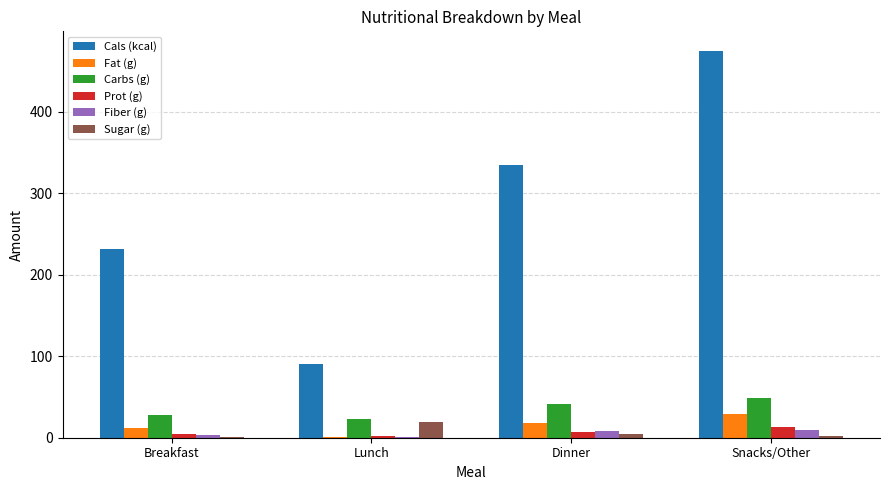

Which series has the largest total across all categories?

Cals (kcal)